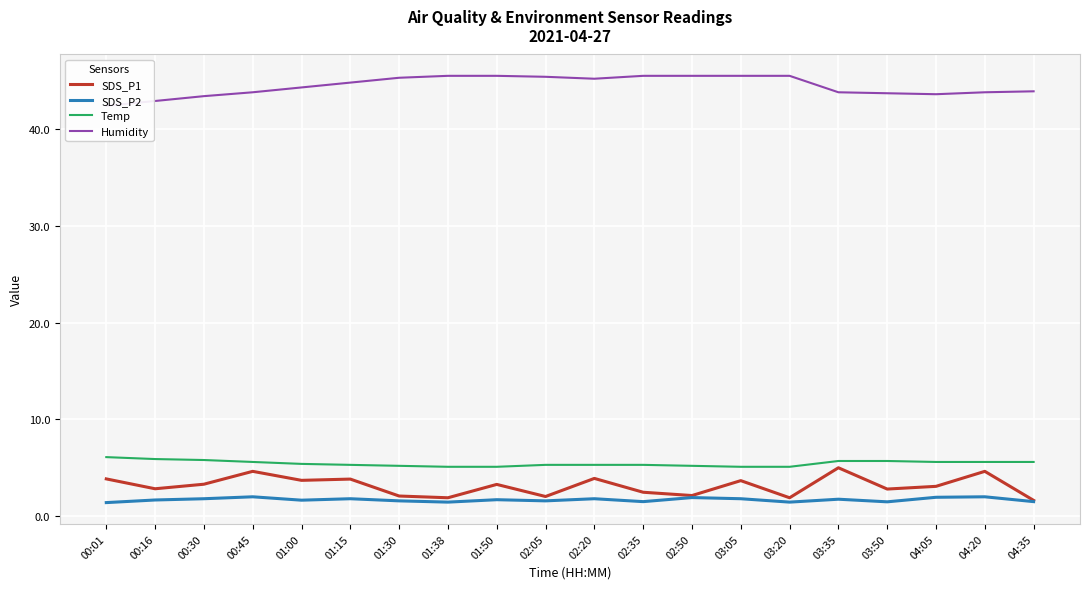

Where is Humidity nearest to the value 43?

00:16